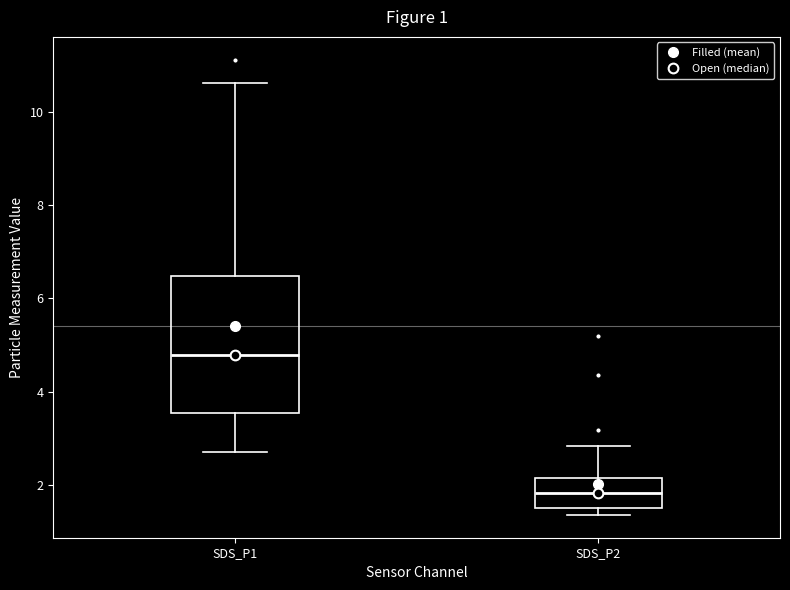

Comparing the boxes themselves (not the whiskers), which one is the tallest?

SDS_P1